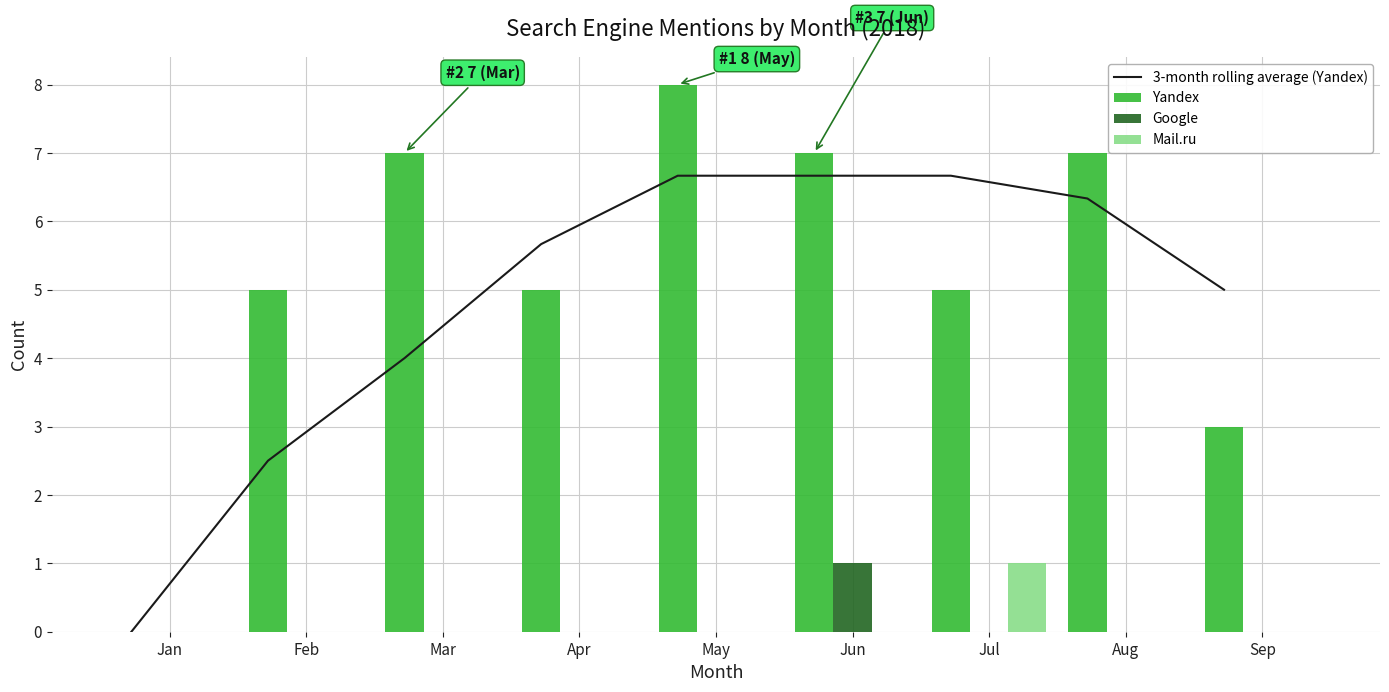

The value of 3-month rolling average (Yandex) at Feb is 3.4. True or false?

False